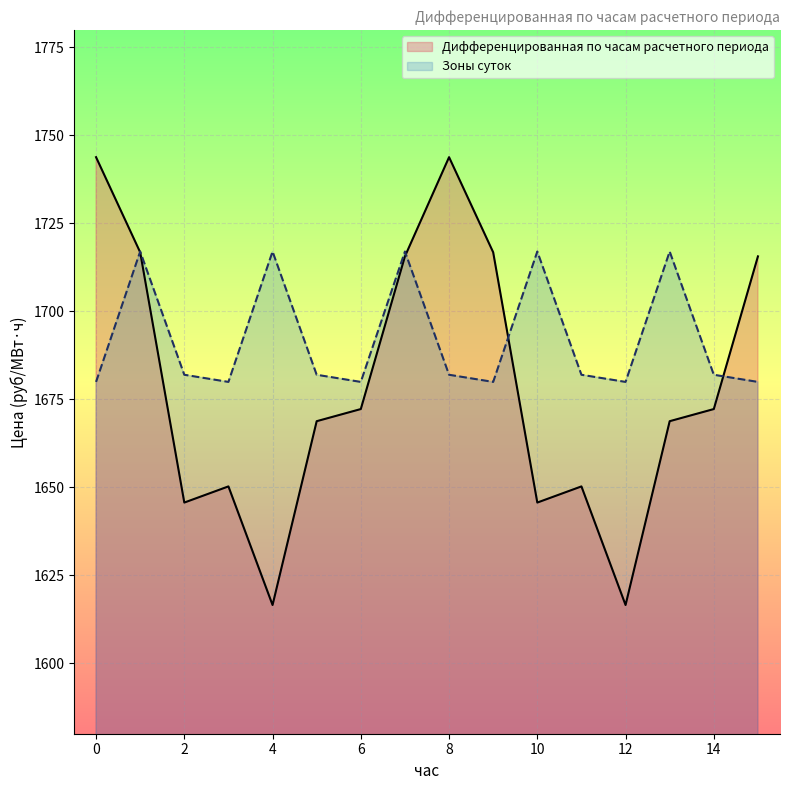

Which series has the largest range (max minus min)?

Дифференцированная по часам расчетного периода